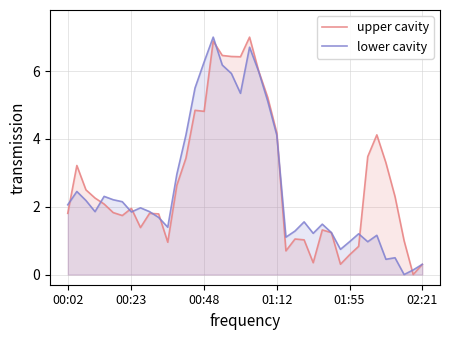

List the series in order of their overall mean, highest first.

upper cavity, lower cavity